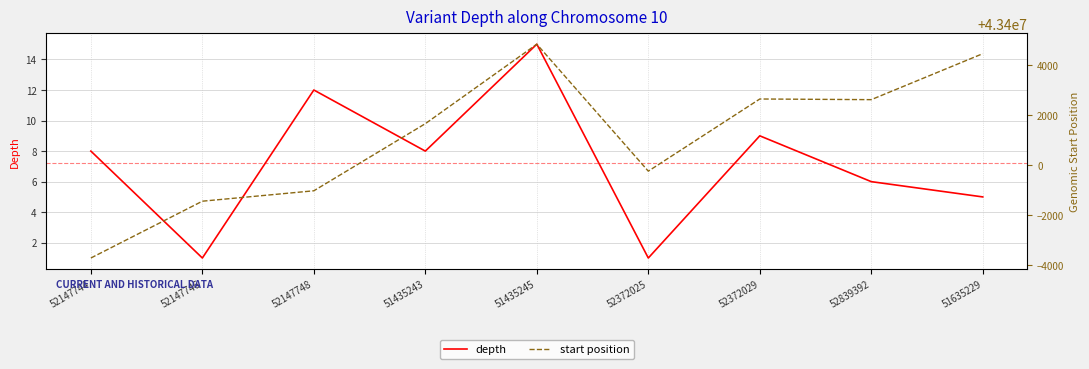

Reading right to left, transcribe all the data shown in this chart.

depth: 5	6	9	1	15	8	12	1	8
start position: 43404463	43402625	43402651	43399765	43404843	43401664	43398980	43398564	43396292